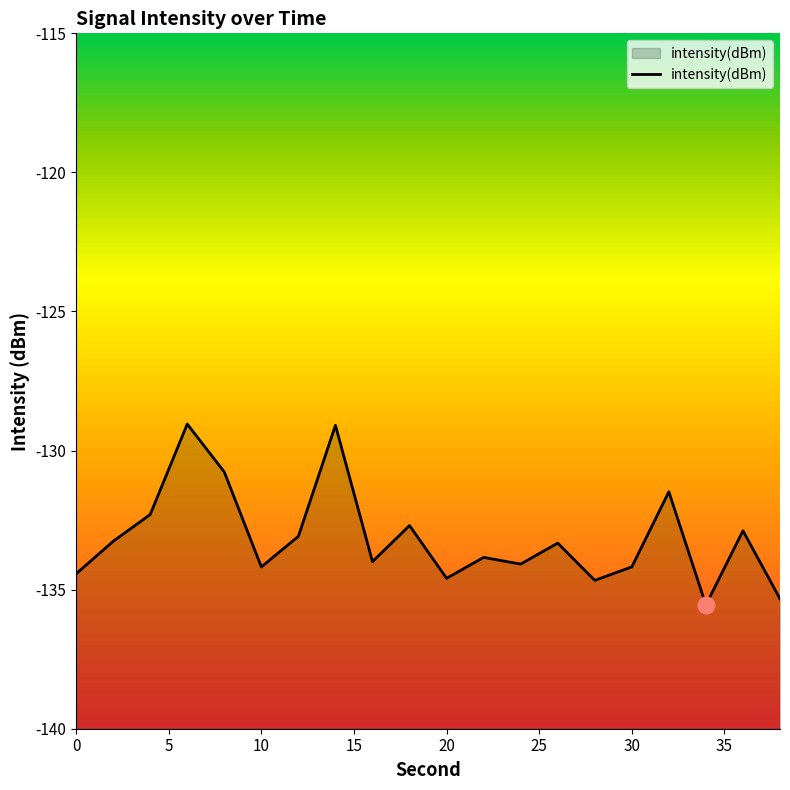

How many interior local peaks (higher than both neighbors) does the data have?

7